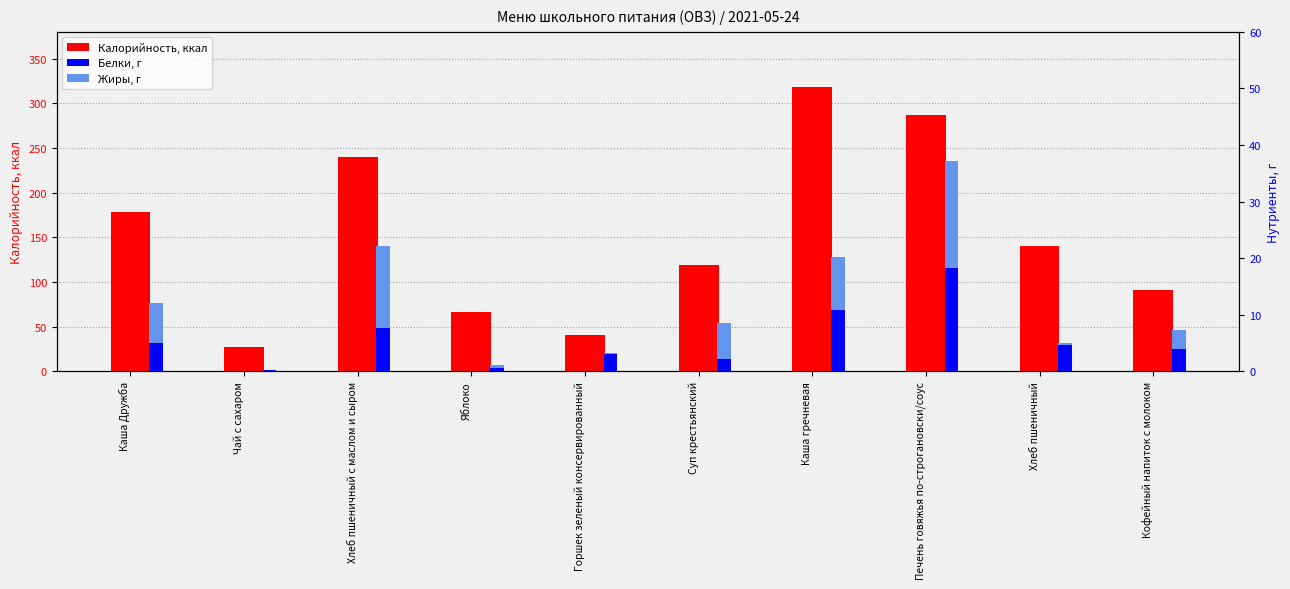

What value does the Калорийность series have at Яблоко?

66.6